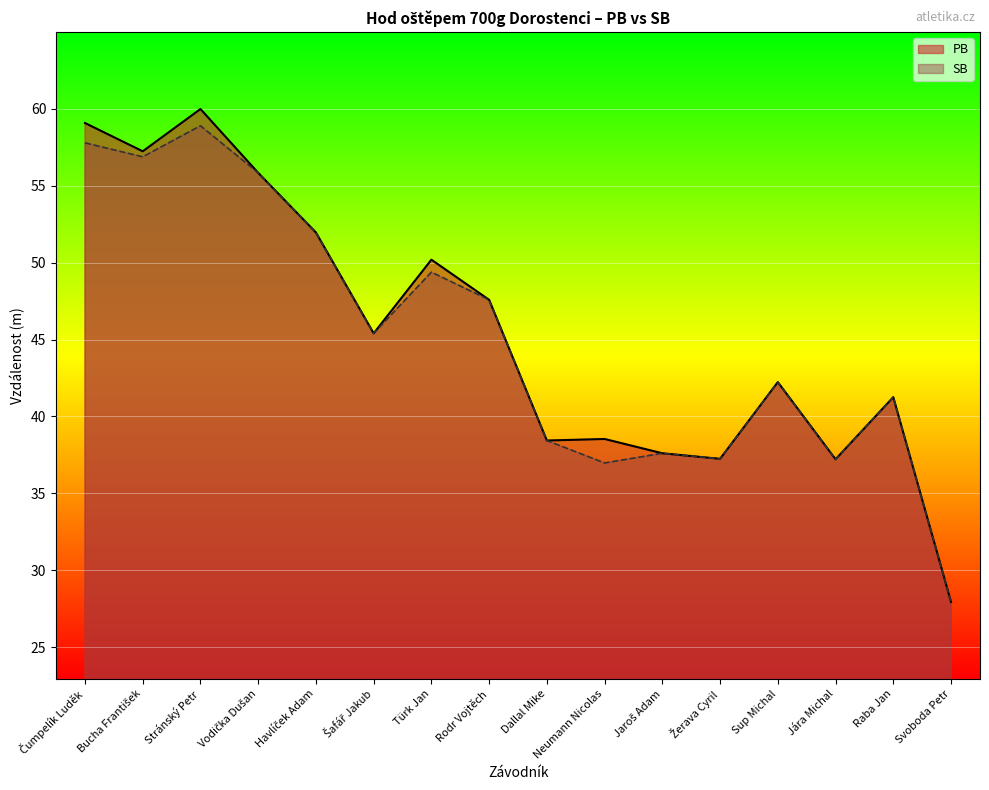

How many lines are shown in the chart?

2